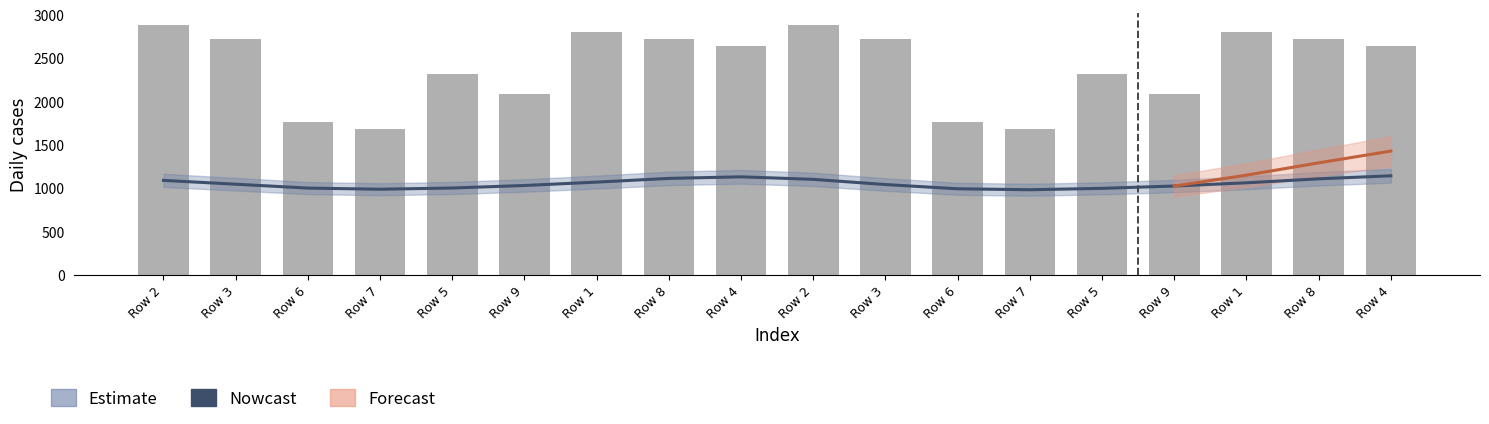

What is the change in value from Row 9 to Row 7?

-49